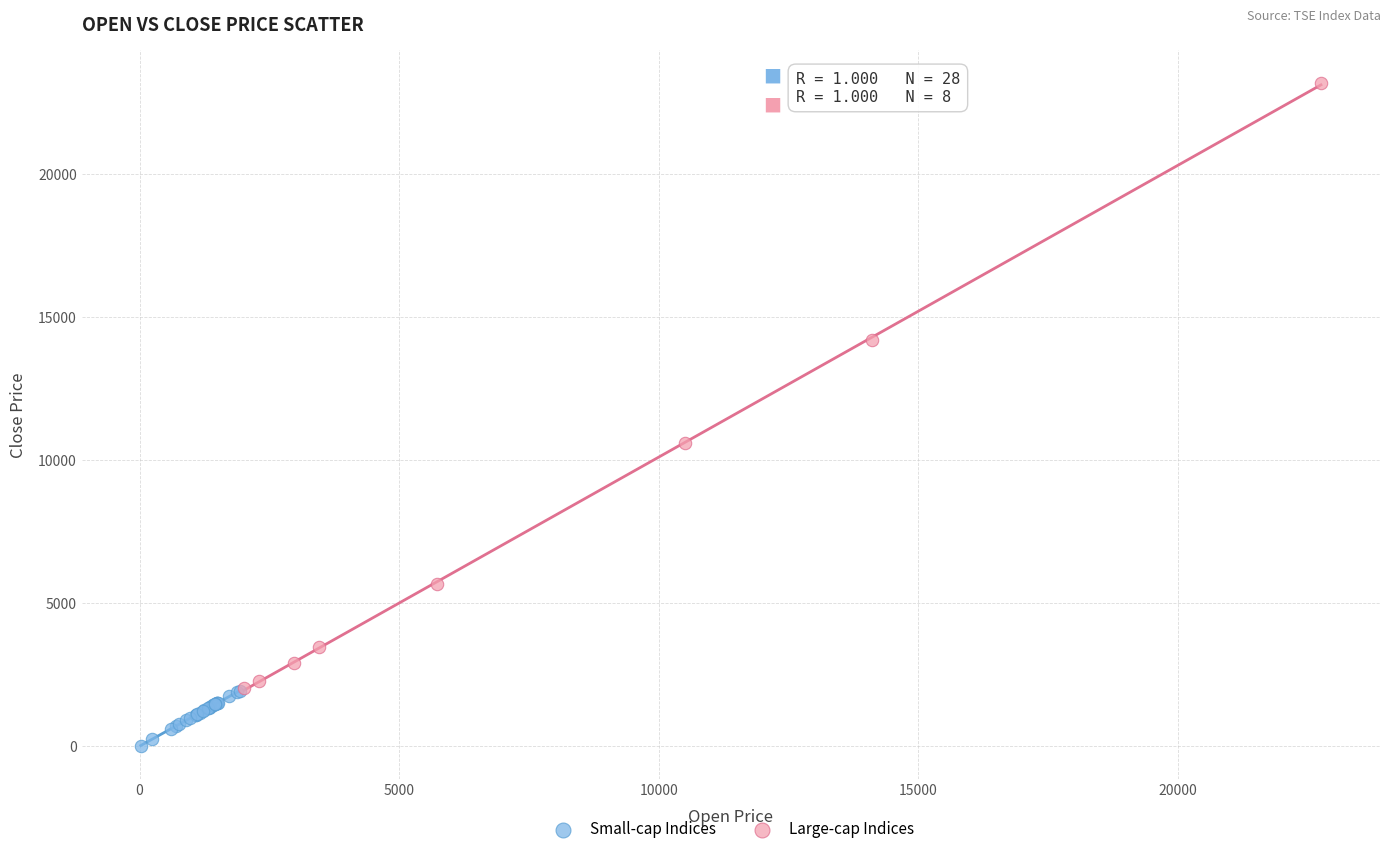

Which series reaches the minimum Y coordinate?

Small-cap Indices